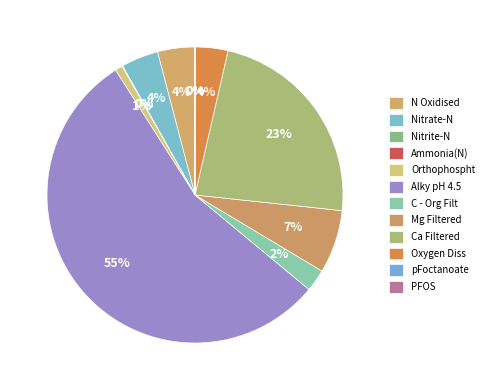

The Oxygen Diss slice represents 4% of the pie. True or false?

True